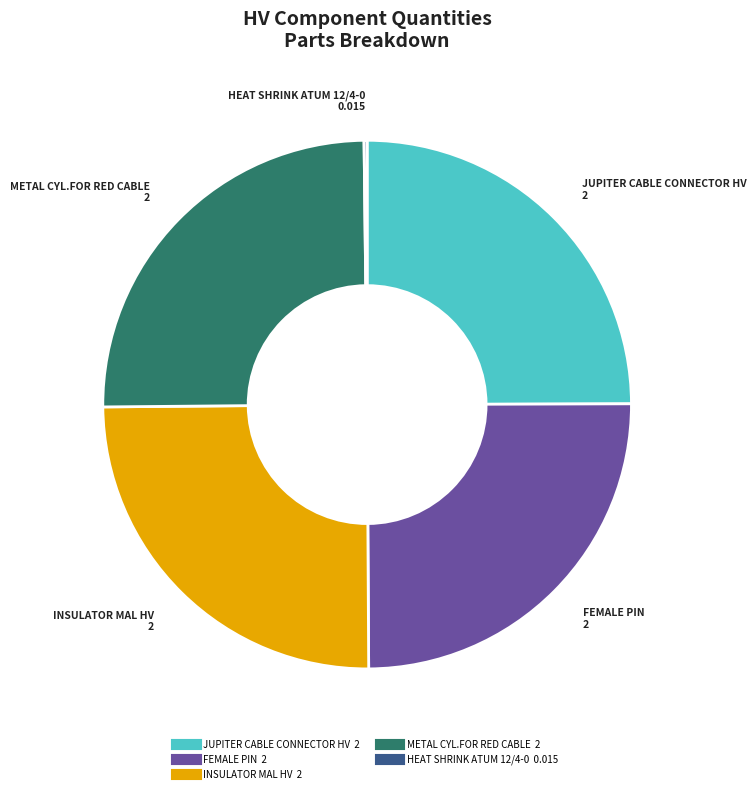

Is there a majority slice in this chart?

No